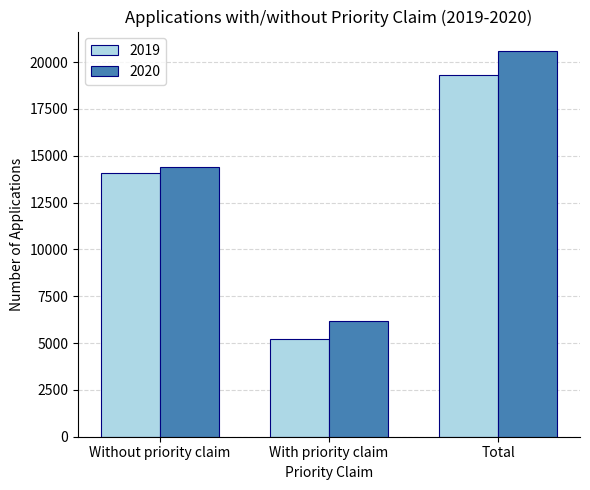

Count the number of data series in this chart.

2